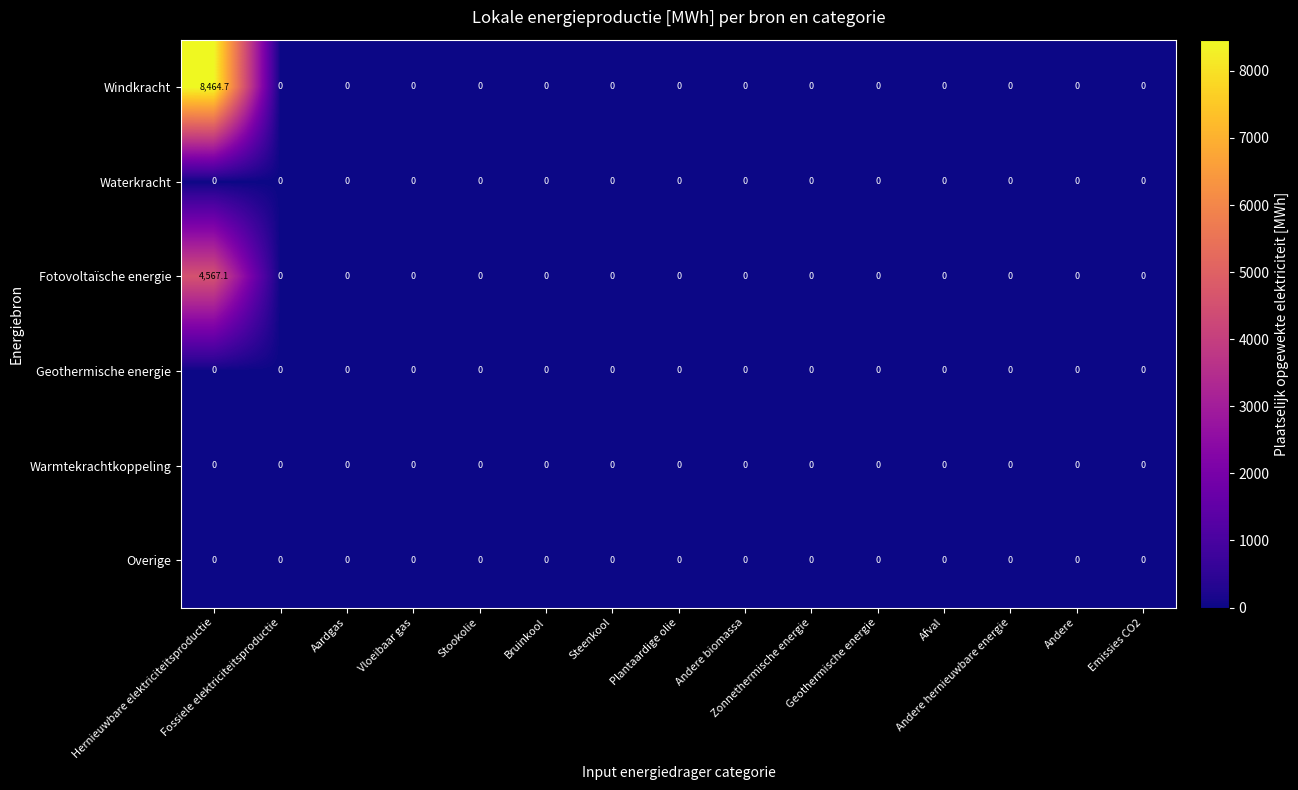

At which category is the sum across all series the highest?

Hernieuwbare elektriciteitsproductie